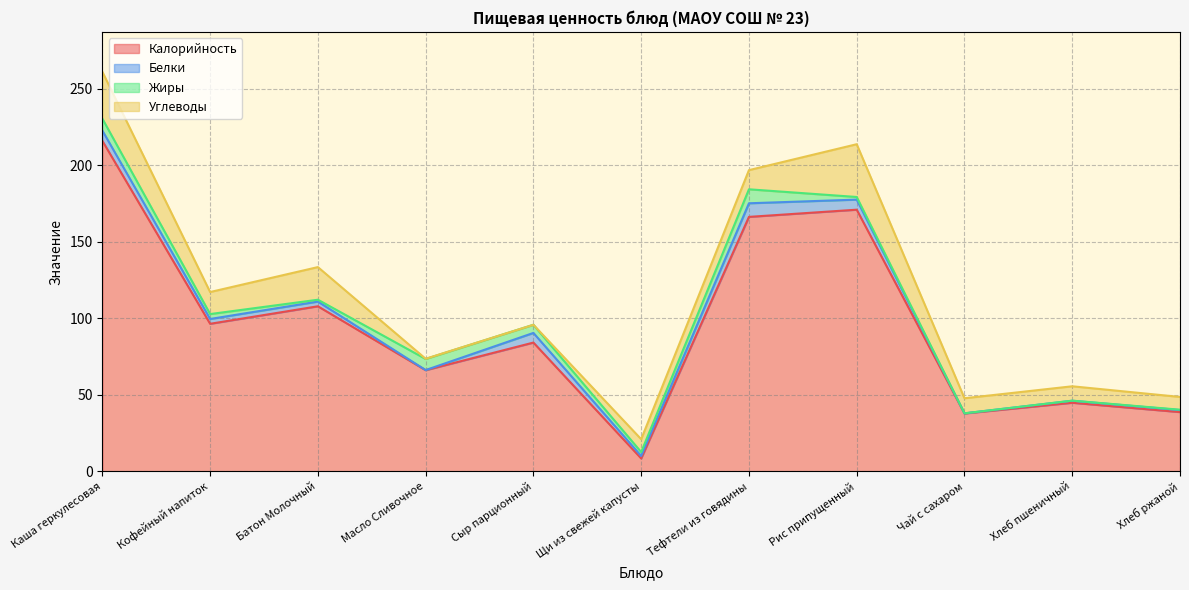

Where is the first local maximum for Калорийность?

Батон Молочный